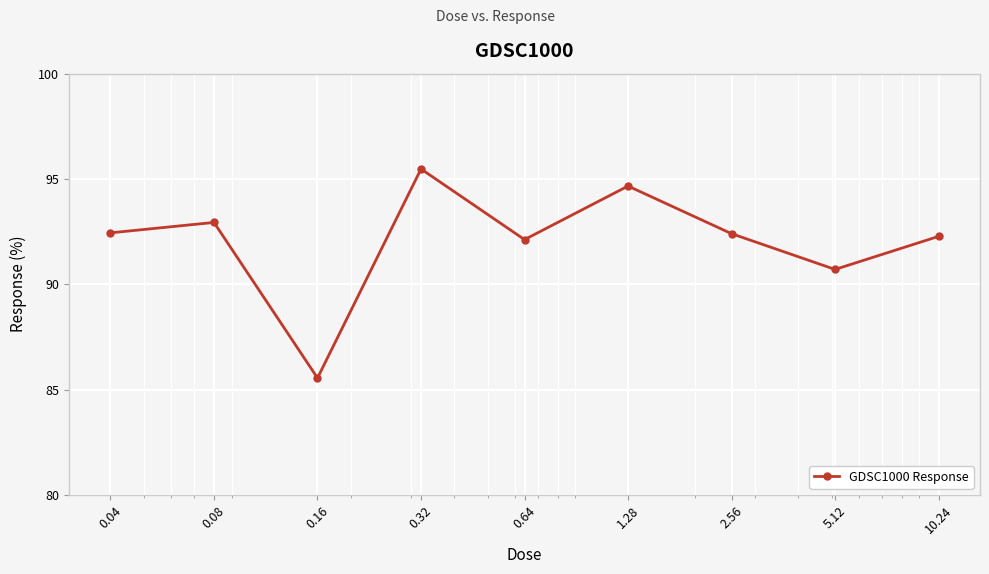

What is the maximum value shown in the chart?

95.5